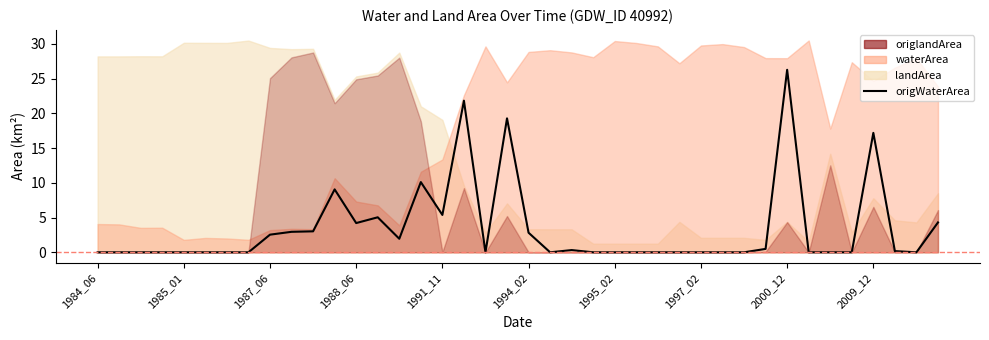

How many lines are shown in the chart?

1